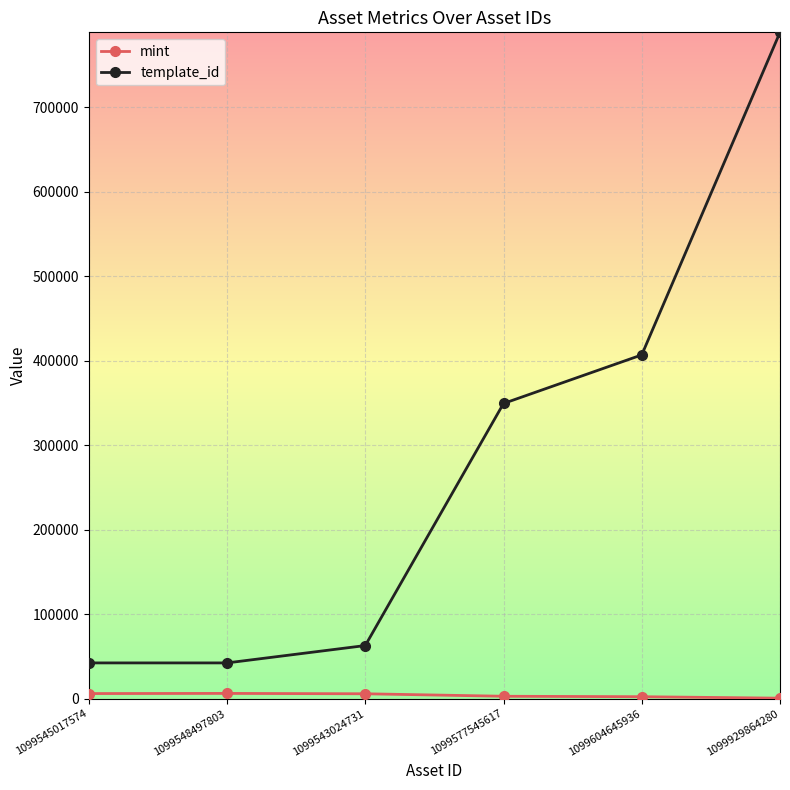

At which label is template_id closest to 415643?

1099604645936